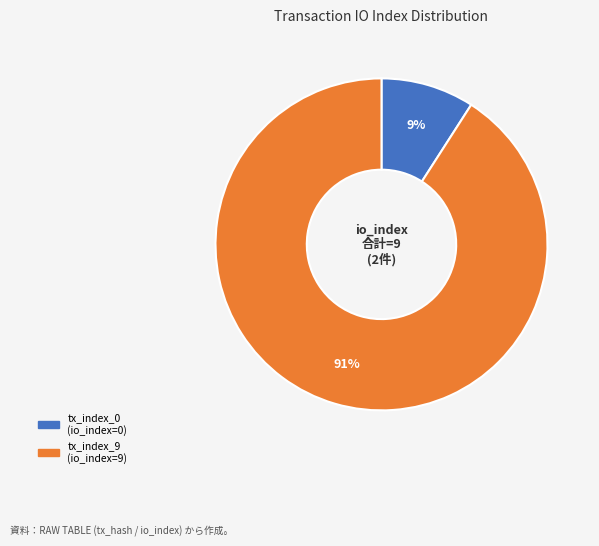

Which has a higher value, tx_index_0 or tx_index_9?

tx_index_9